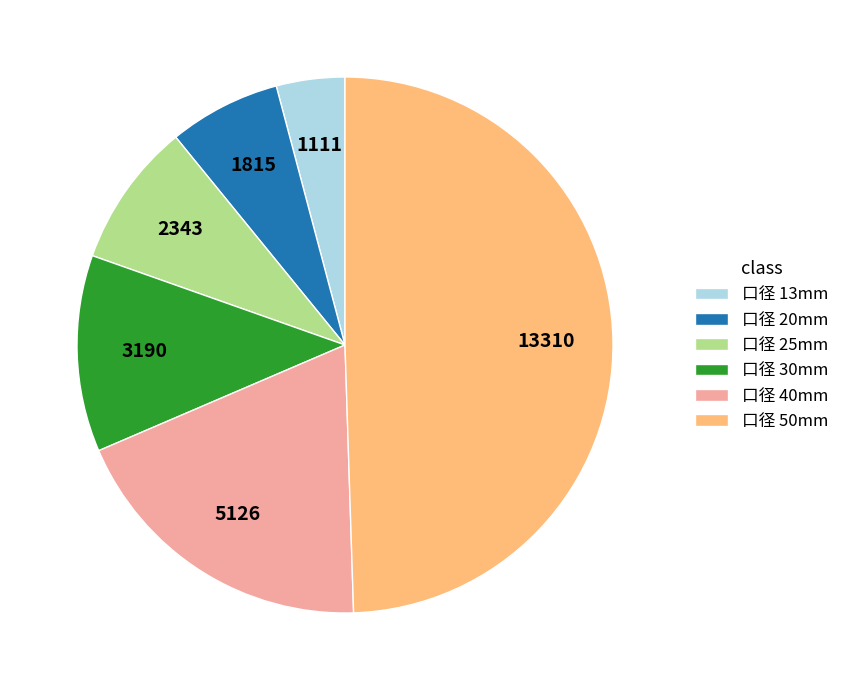

Combined, do 口径 40mm and 口径 13mm account for over 50%?

No